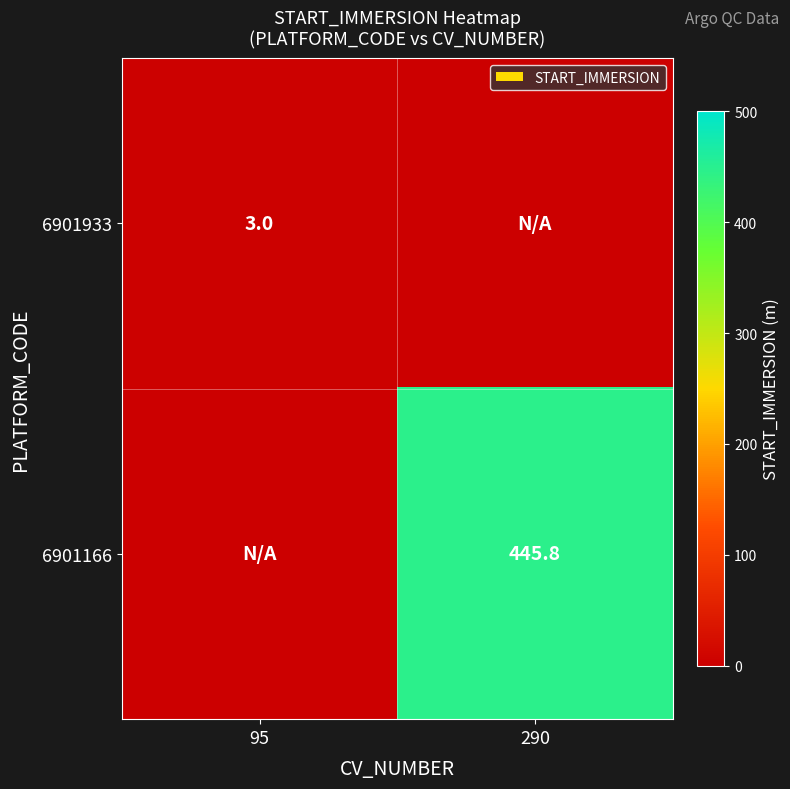

The 6901933 series shows 5.3 at 95. True or false?

False